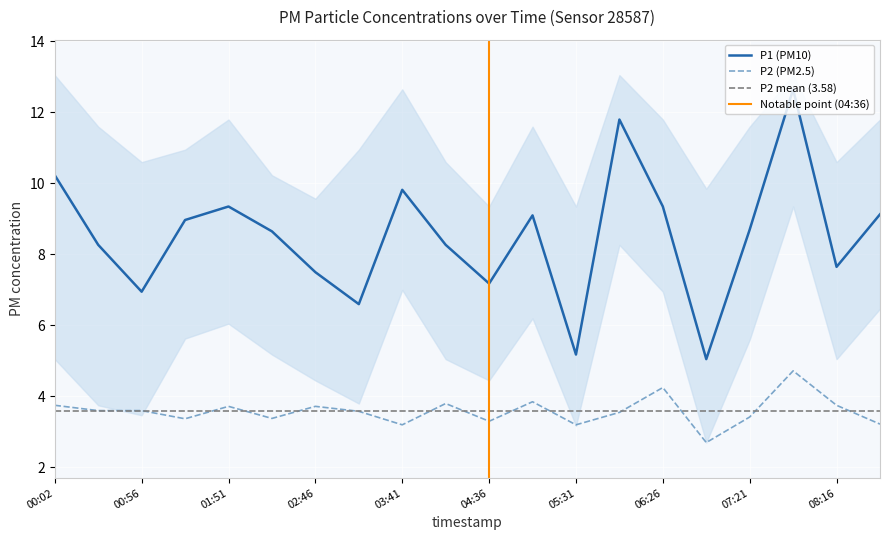

True or false: P2 and P1 intersect in this chart.

False